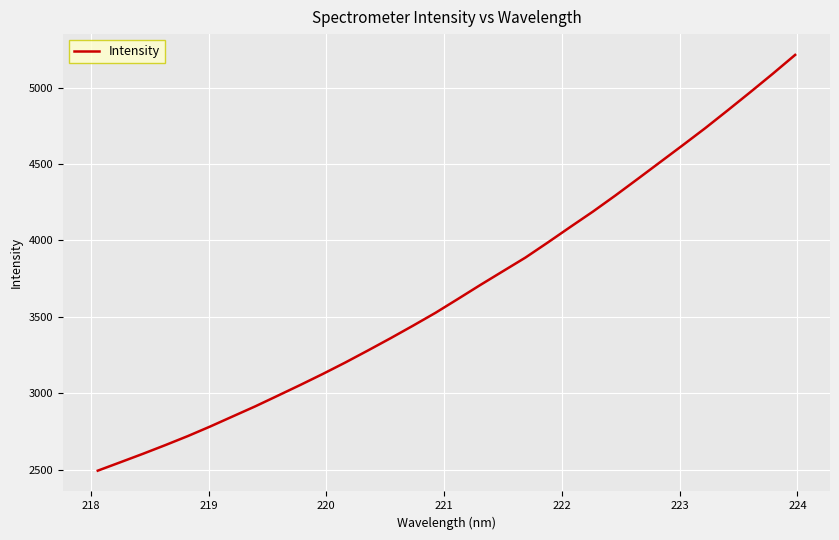

Does the chart display data point markers on the line(s)?

No